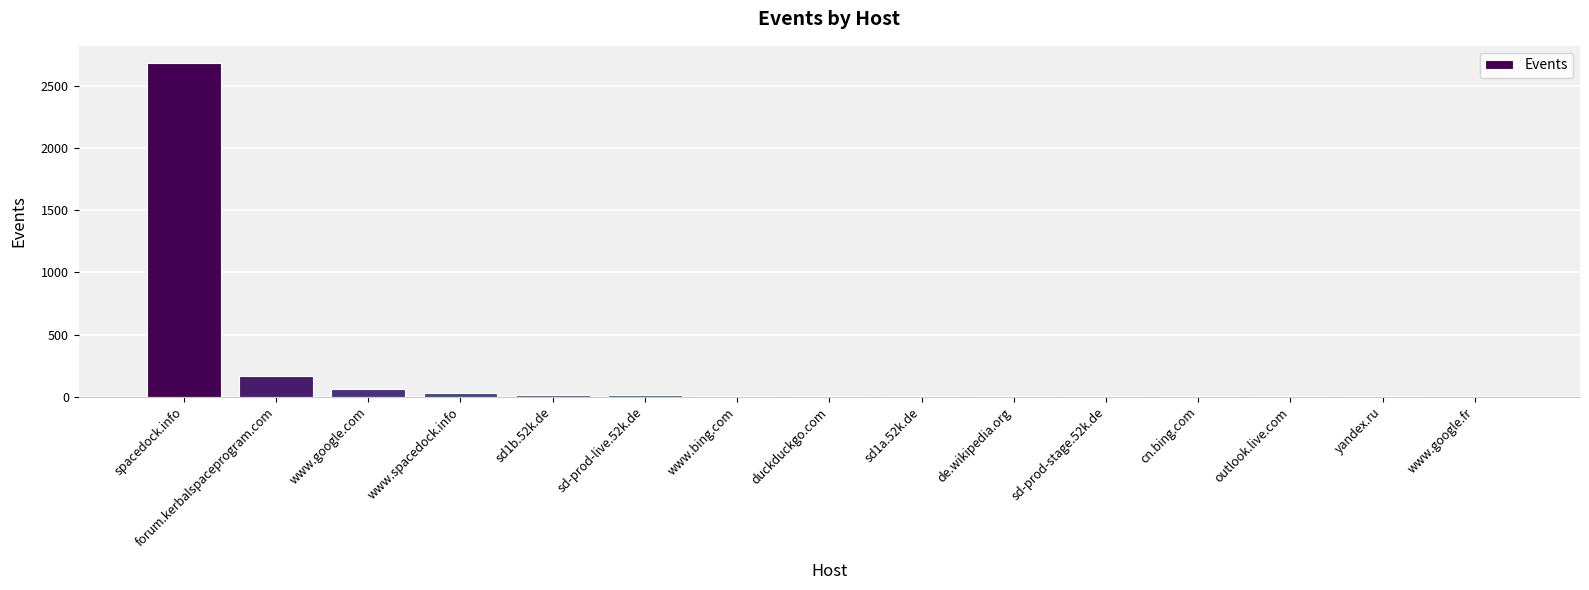

What is the change in value from sd1a.52k.de to de.wikipedia.org?

-3